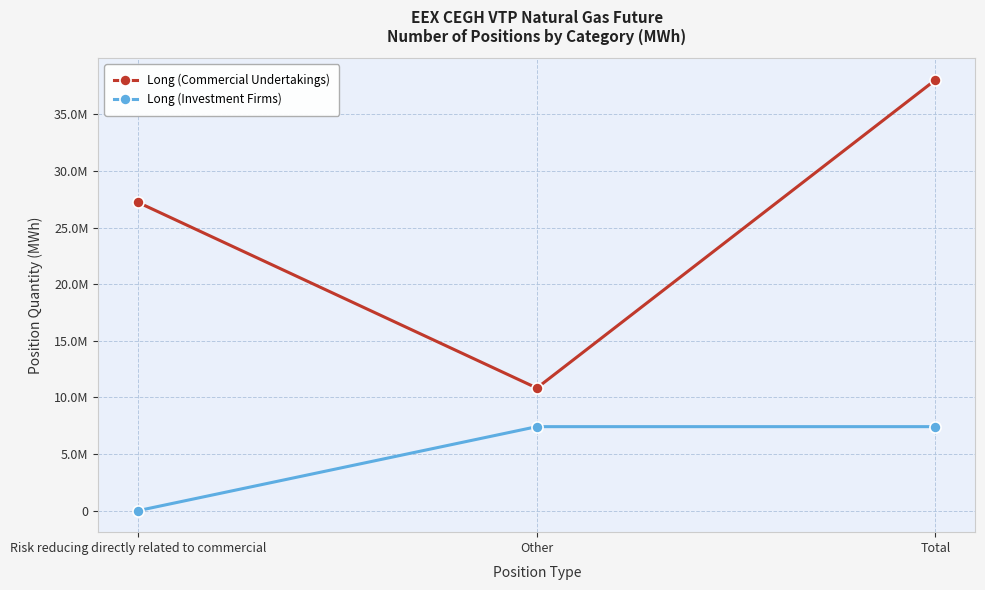

What is the average value of the Long (Commercial Undertakings) series?

25365553